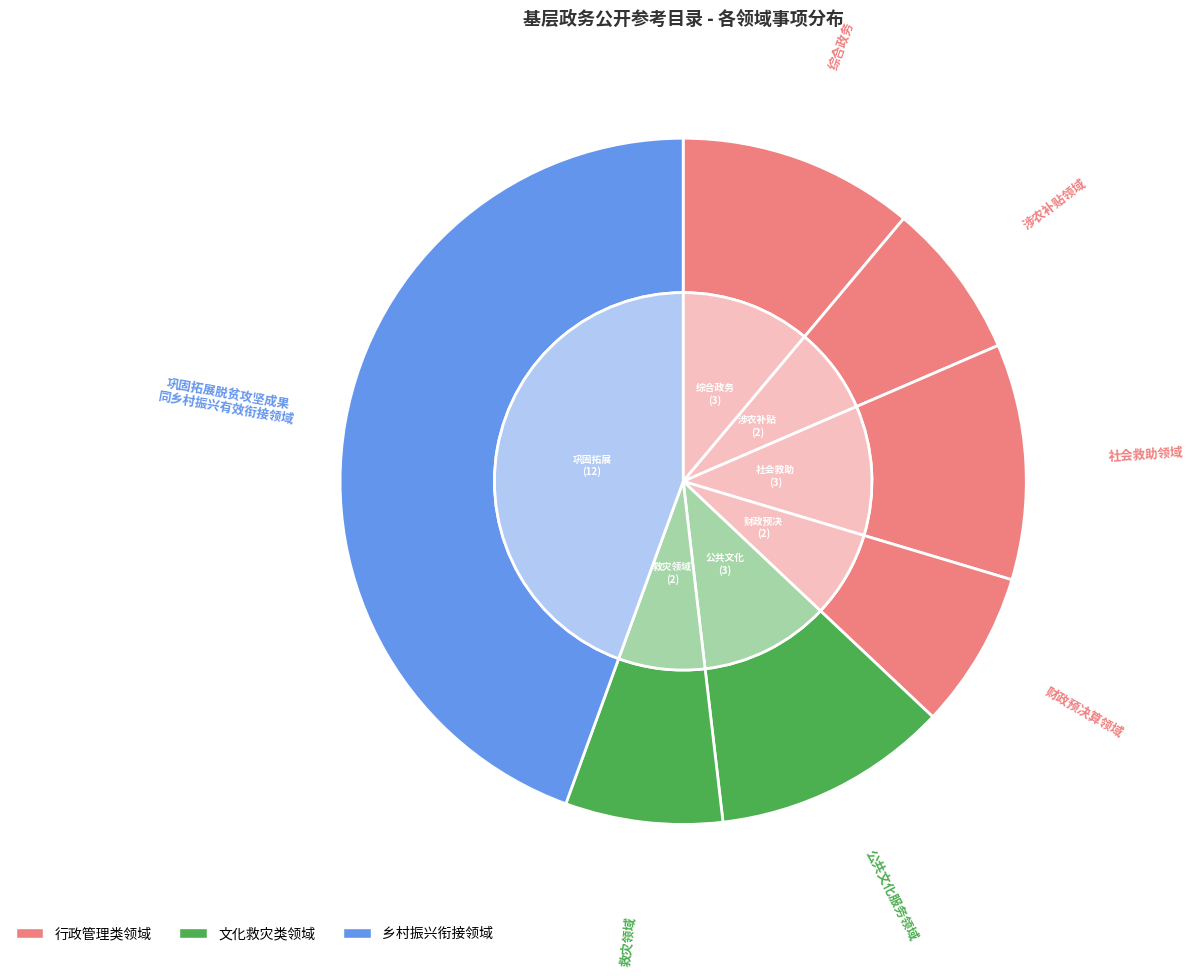

To the nearest percent, what is the combined percentage of 涉农补贴领域 and 公共文化服务领域?

19%